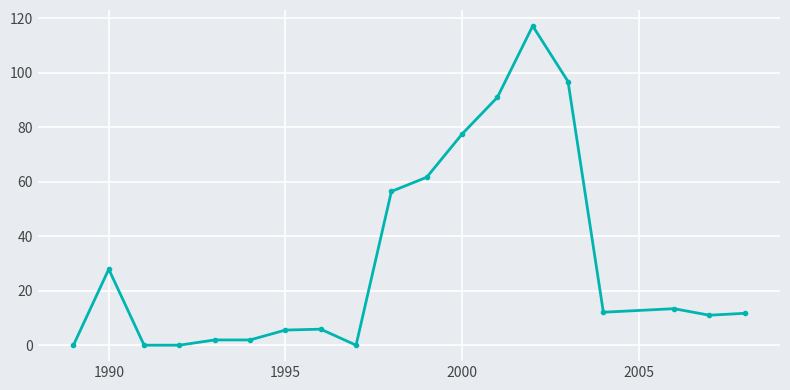

True or false: the data has more than 0 interior local peaks.

True